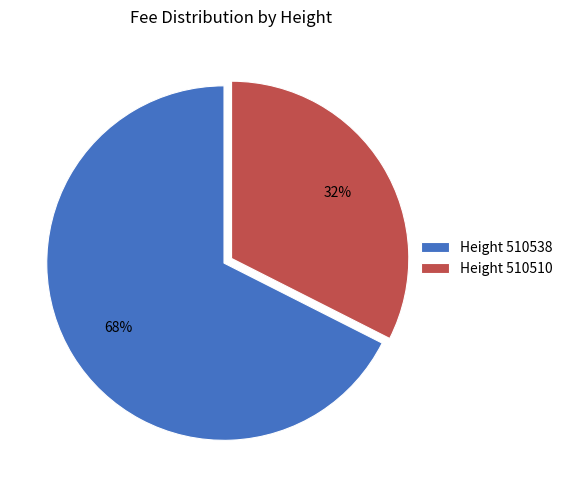

True or false: Height 510538 accounts for 68% of the total.

True